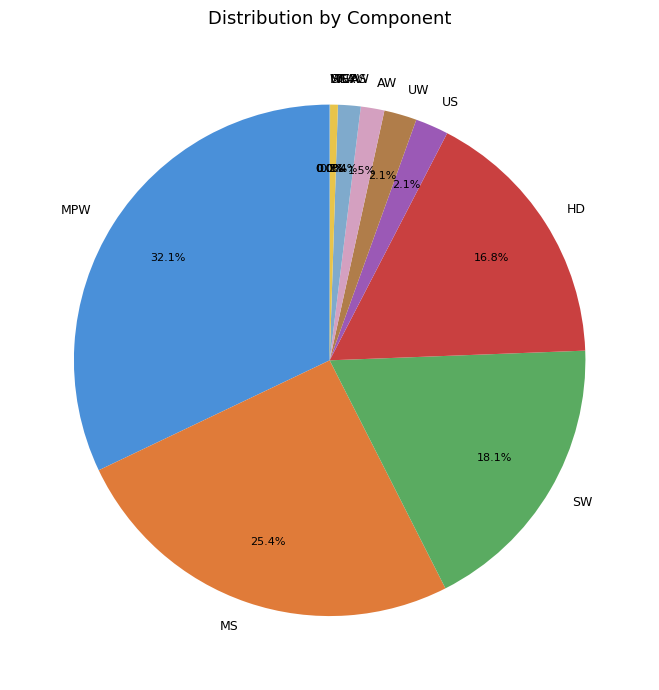

Which category has the biggest portion of the pie?

MPW